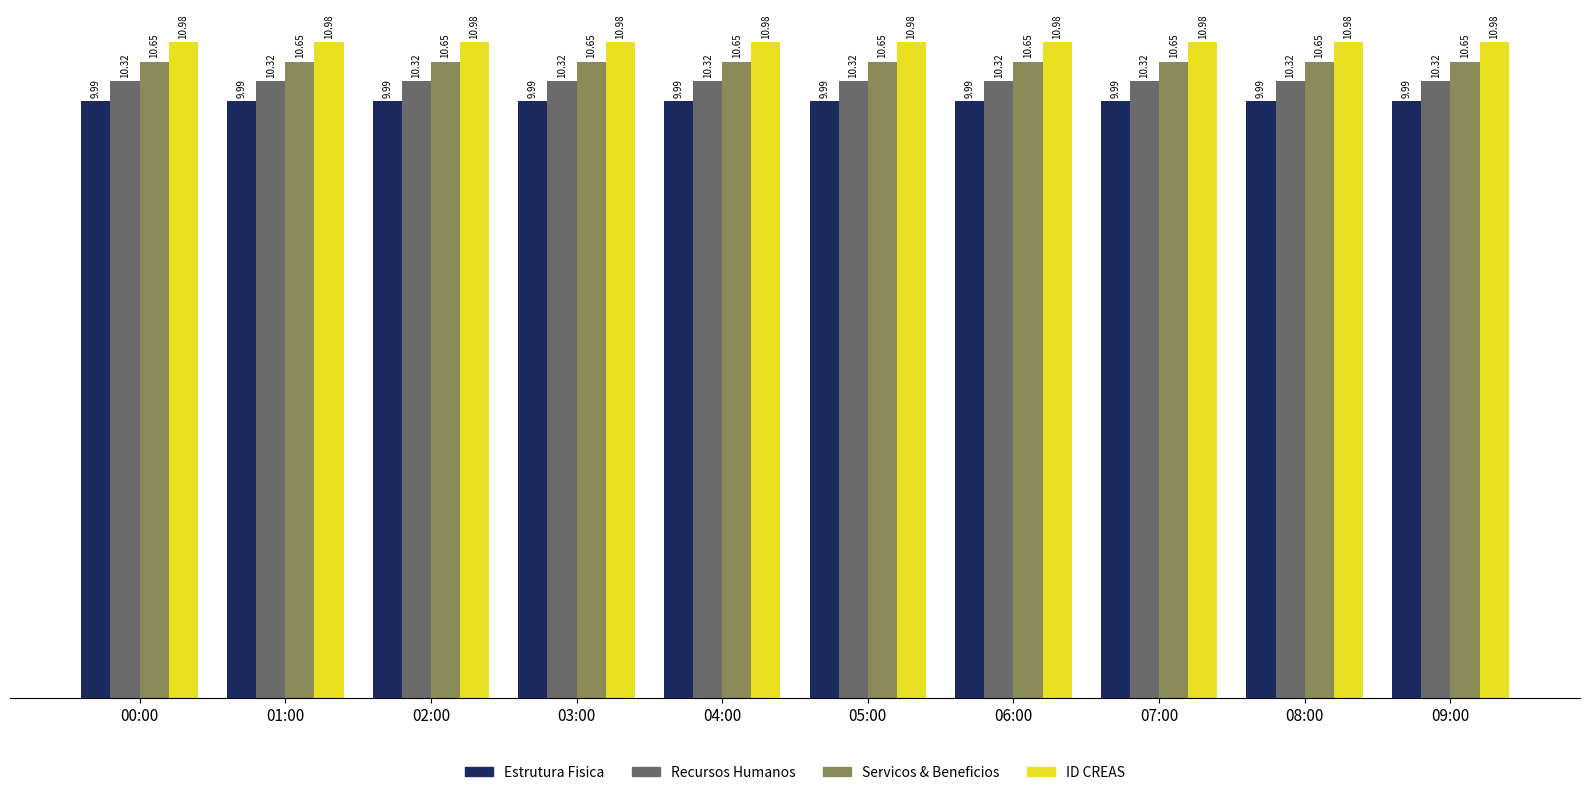

Count the number of categories in the chart.

10